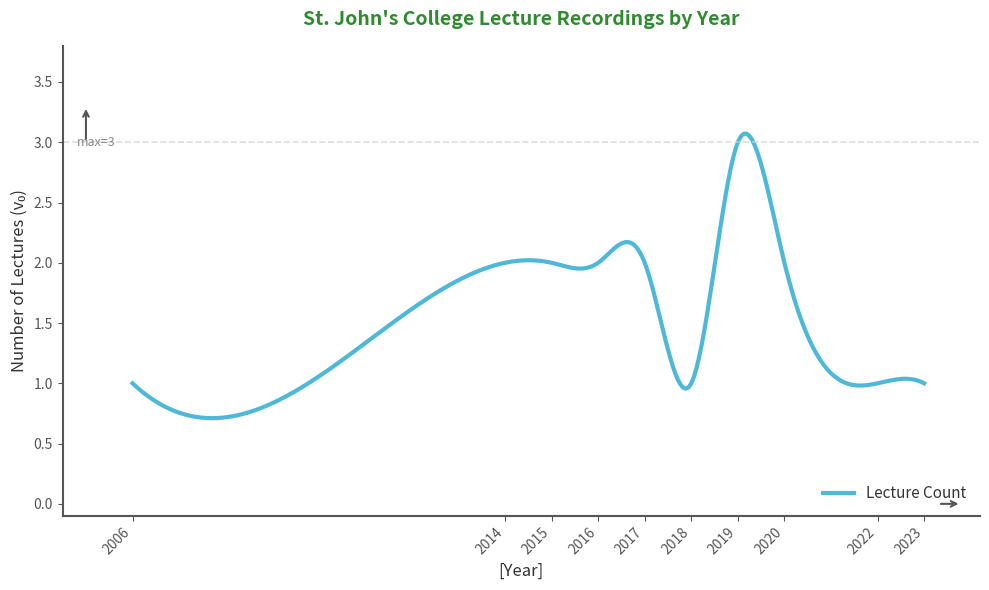

What is the difference between the maximum and minimum values?

2.4